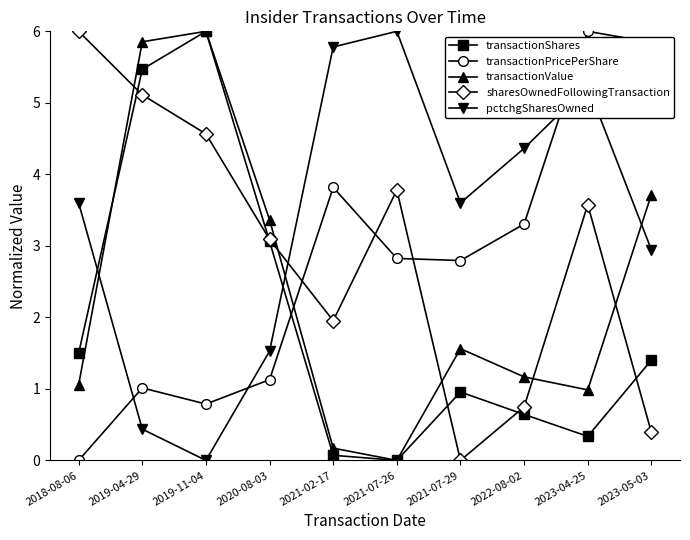

What is the difference between the second highest and minimum values in the transactionPricePerShare series?

5.8